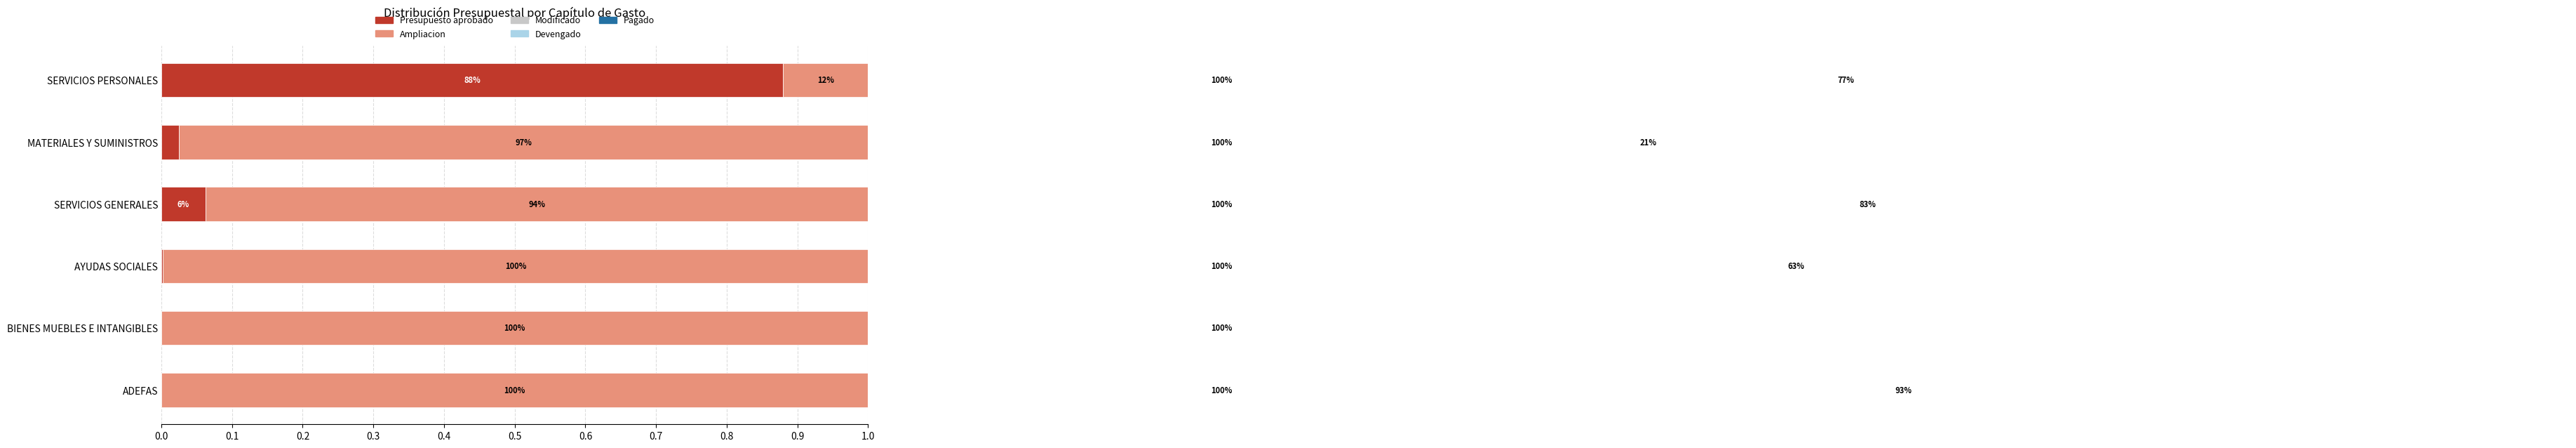

Between ADEFAS and BIENES MUEBLES E INTANGIBLES, which is larger?

ADEFAS